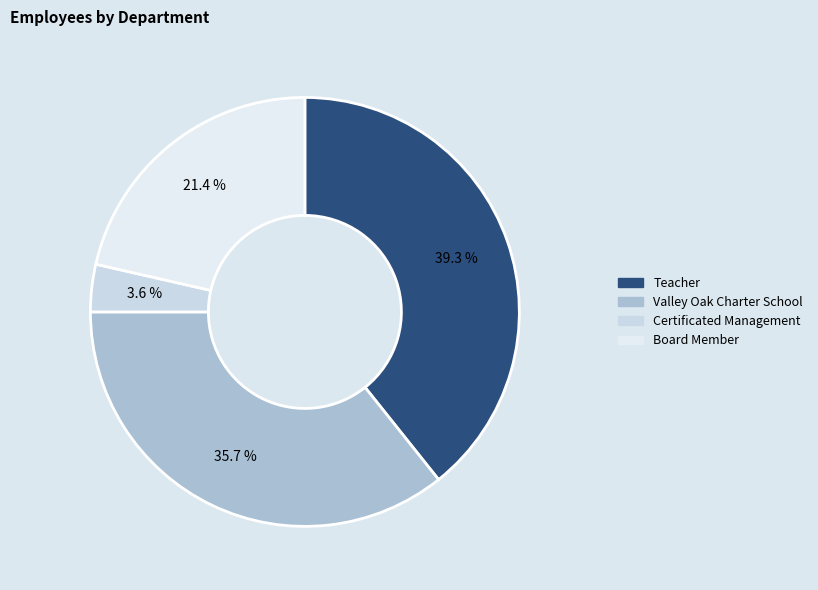

What is the largest slice in the pie chart?

Teacher